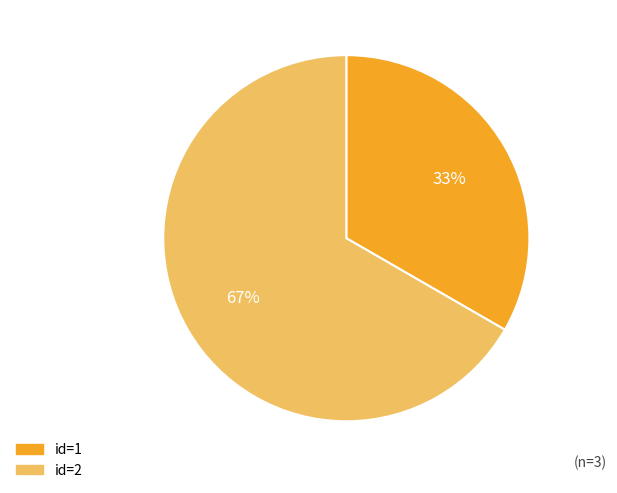

What is the majority slice?

id=2